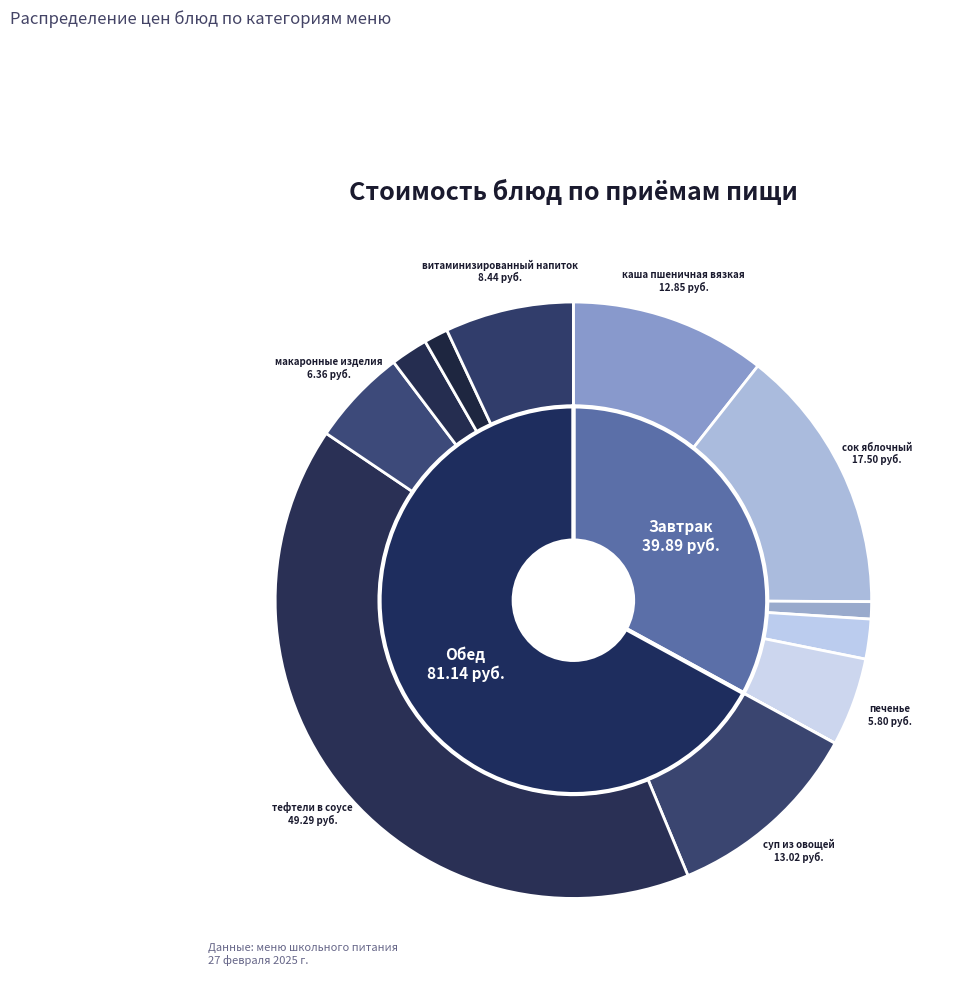

What is the change in value from сок яблочный to суп из овощей?

-4.5